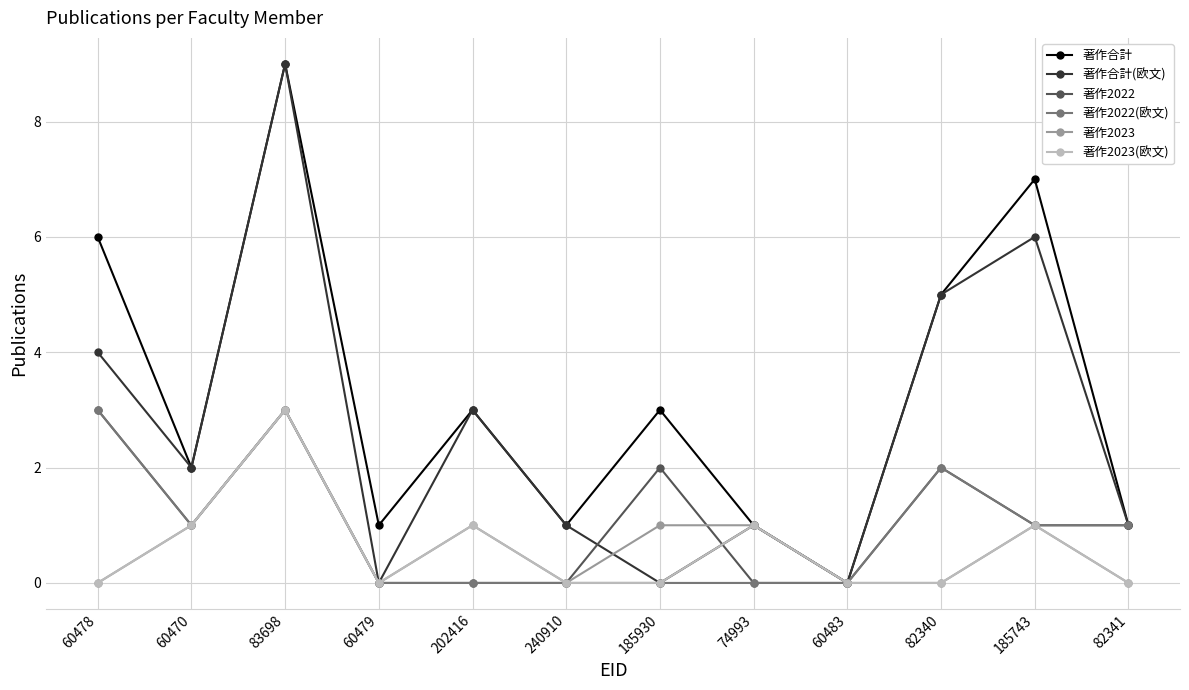

Reading left to right, what are all the values shown in this chart?

著作合計: 6	2	9	1	3	1	3	1	0	5	7	1
著作合計(欧文): 4	2	9	0	3	1	0	1	0	5	6	1
著作2022: 3	1	3	0	0	0	2	0	0	2	1	1
著作2022(欧文): 3	1	3	0	0	0	0	0	0	2	1	1
著作2023: 0	1	3	0	1	0	1	1	0	0	1	0
著作2023(欧文): 0	1	3	0	1	0	0	1	0	0	1	0